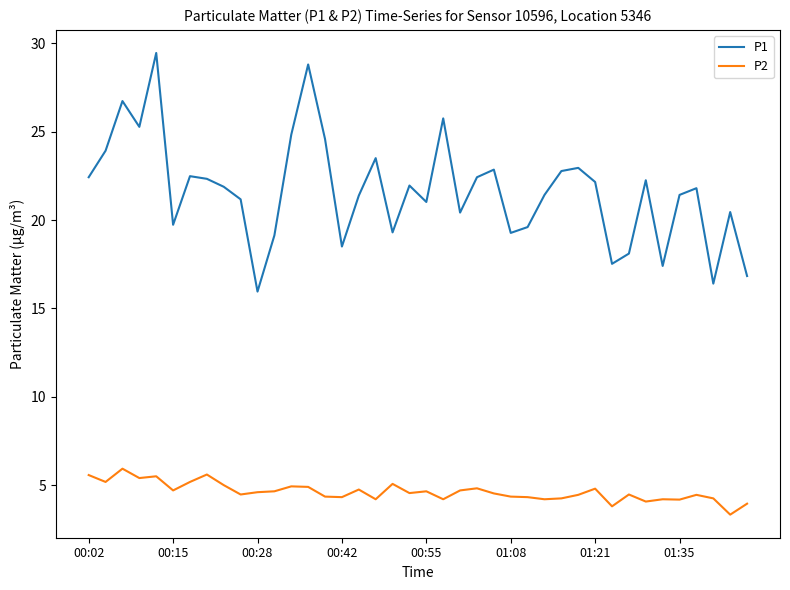

List the series in order of their peak value, highest first.

P1, P2